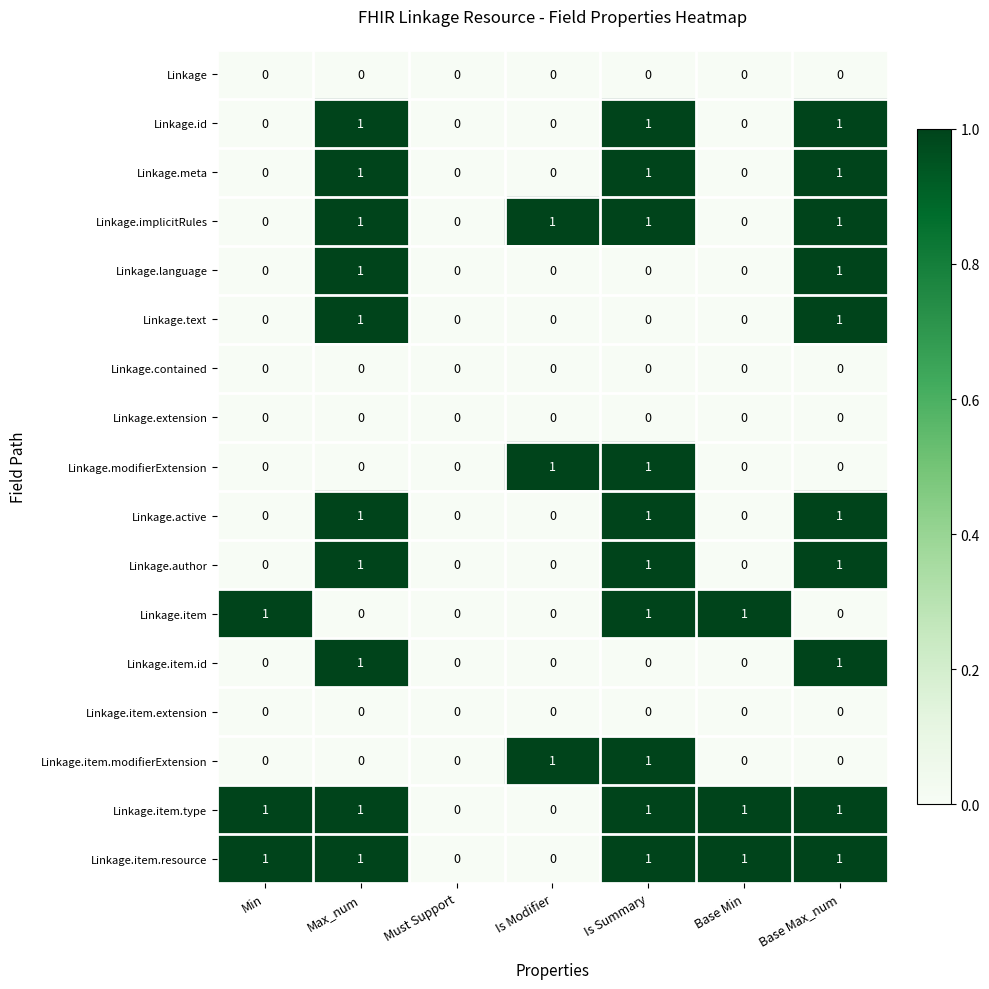

What is the sum of all Linkage.implicitRules values?

4